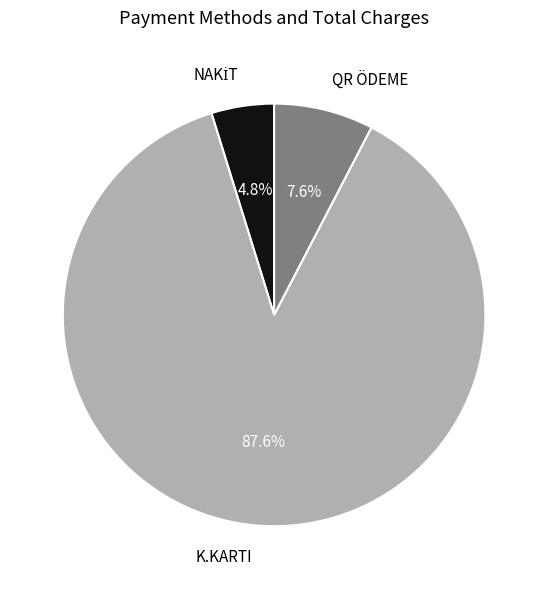

Is there a majority slice in this chart?

Yes